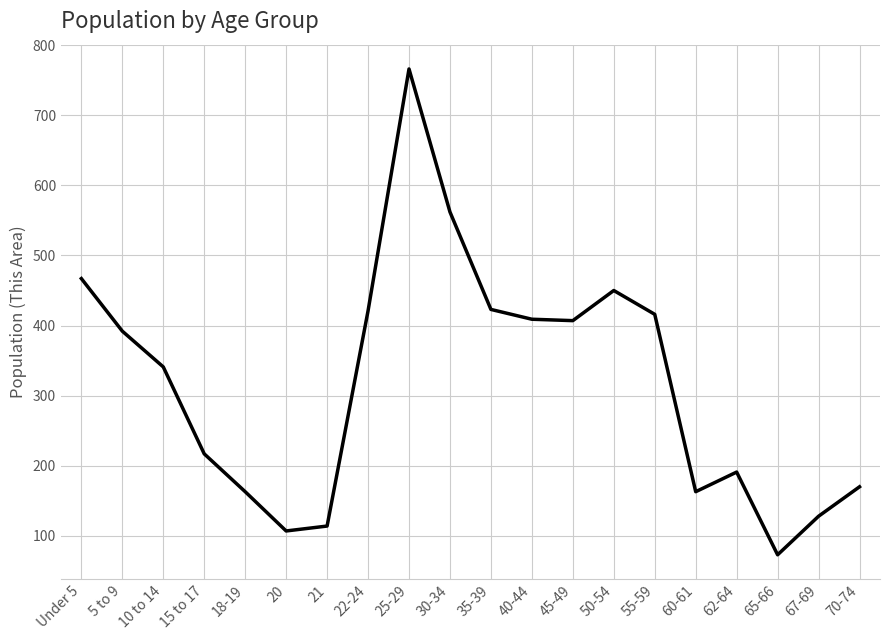

What is the sum of all values?

6380